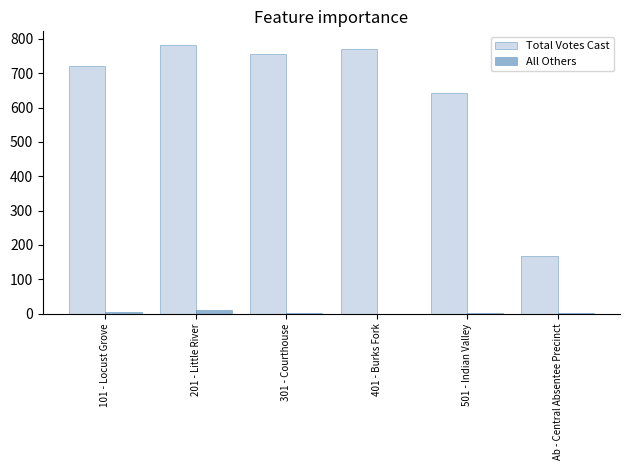

The Total Votes Cast series shows 440 at 101 - Locust Grove. True or false?

False